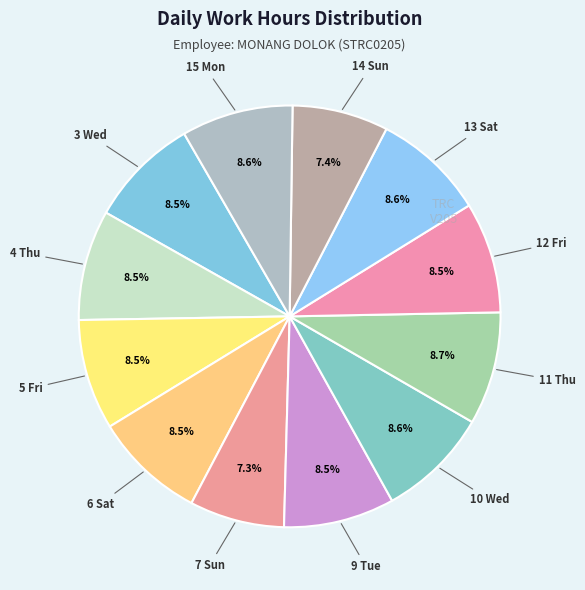

How many slices are in this pie chart?

12